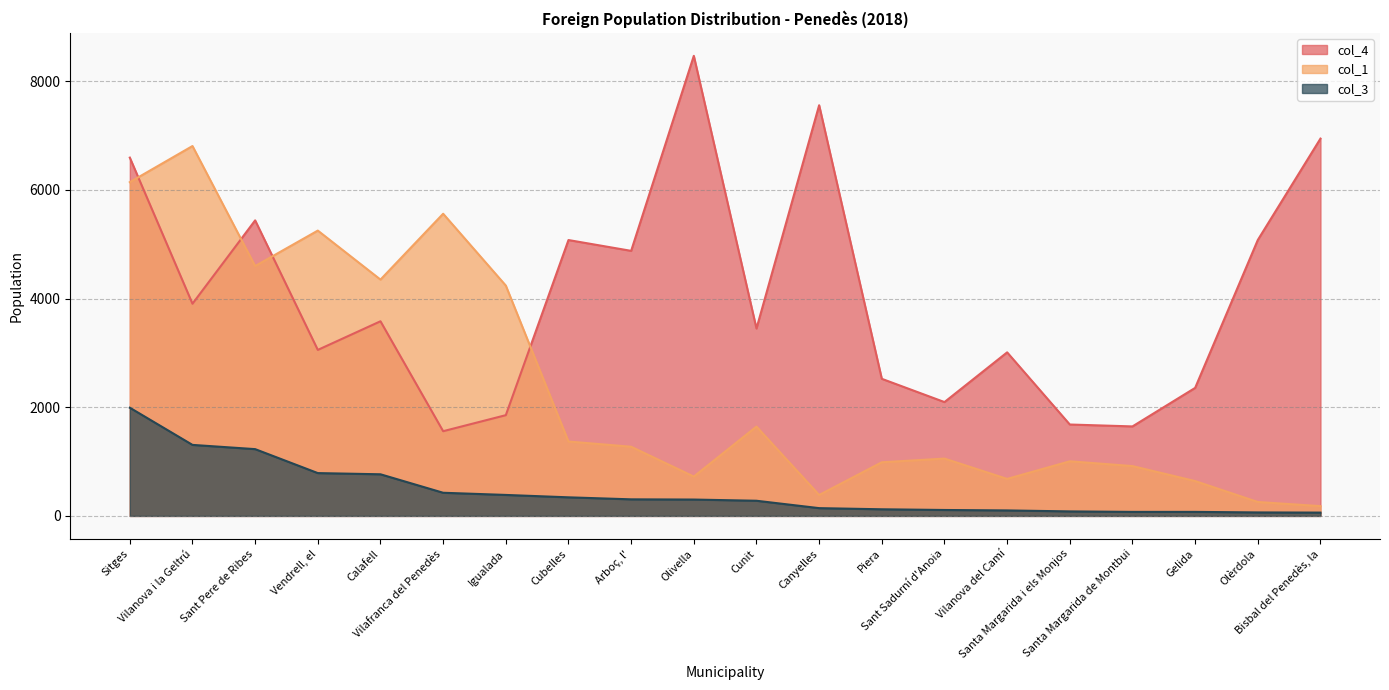

True or false: col_3 has more than 1 interior local peaks.

False